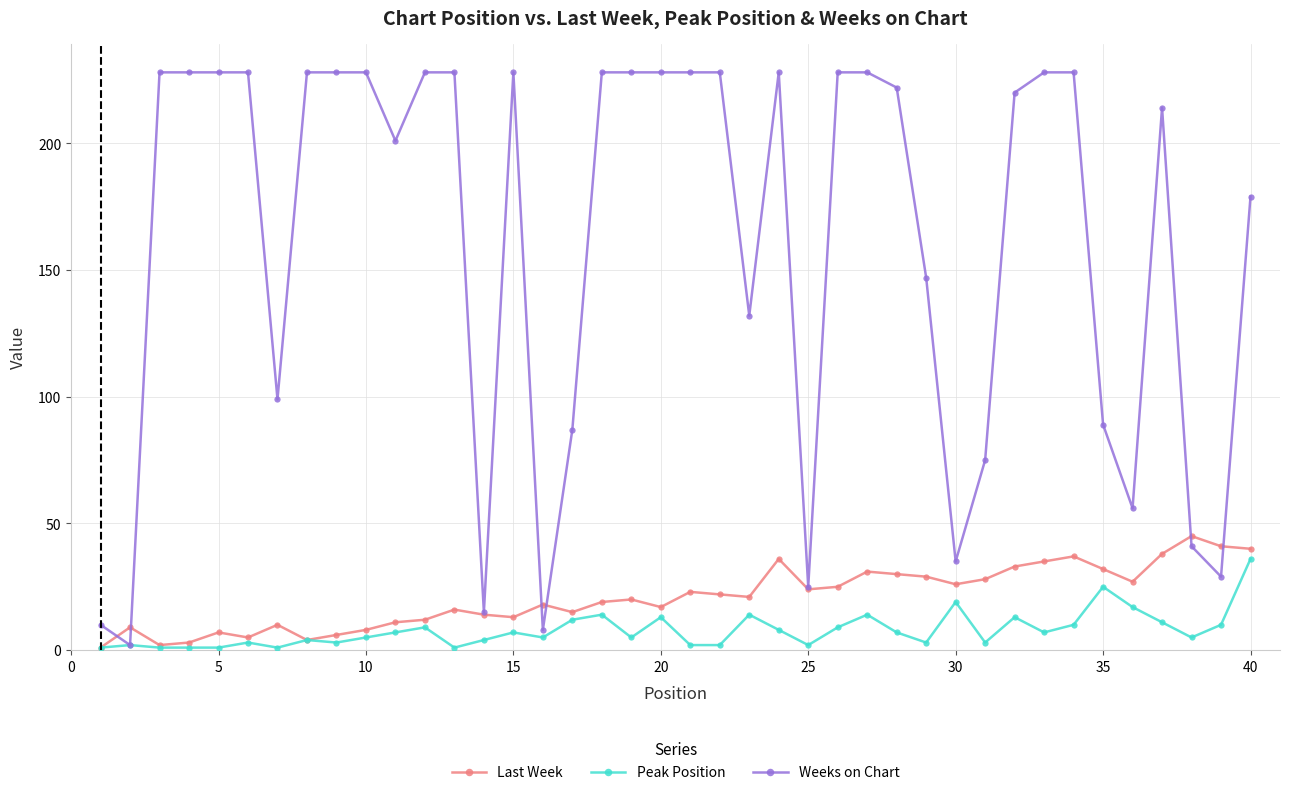

What is the maximum value shown in the chart?

228